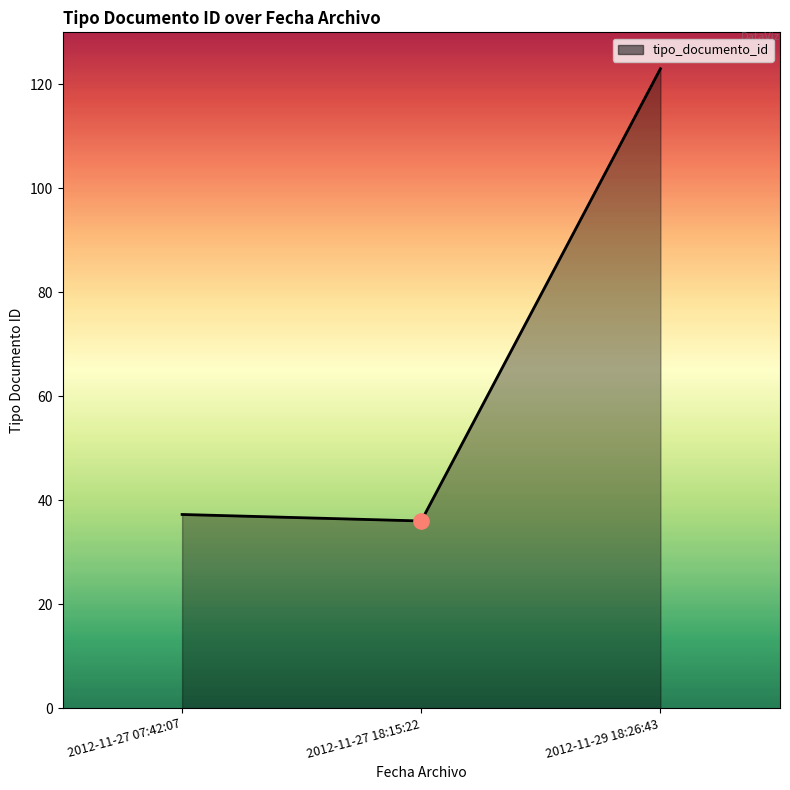

Which has a higher value, 2012-11-27 07:42:07 or 2012-11-29 18:26:43?

2012-11-29 18:26:43